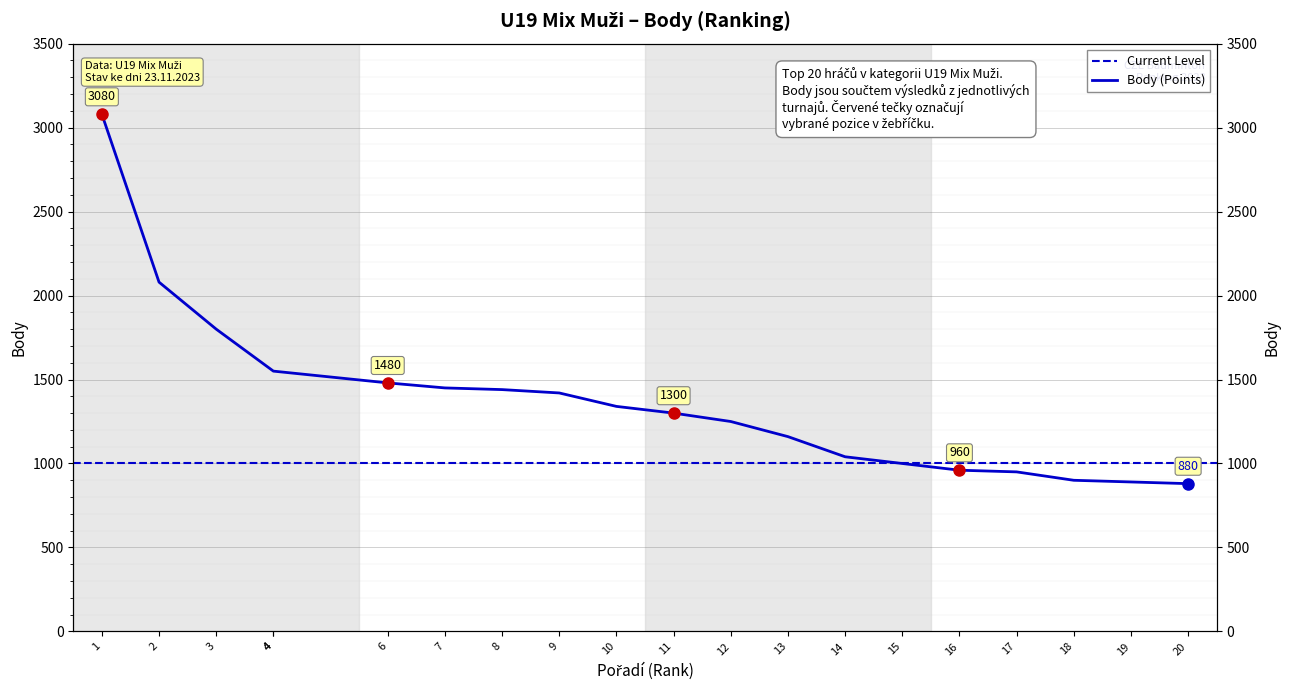

The value at 6 is 2272. True or false?

False